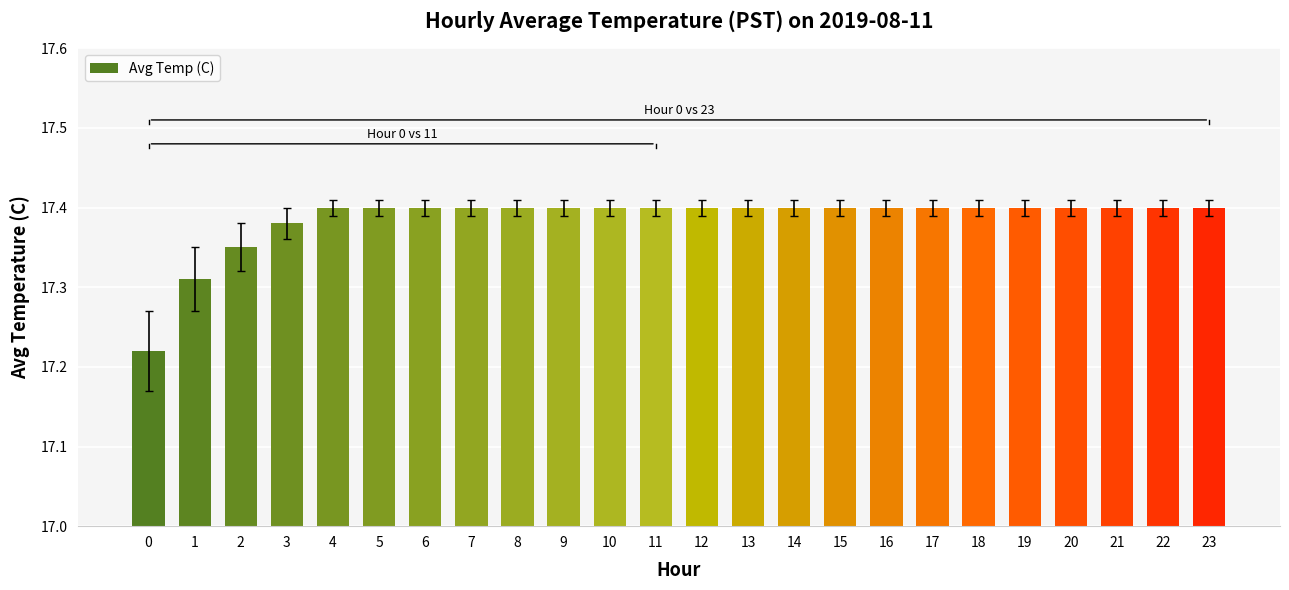

Is it true that the value at 16 is 17.4?

True